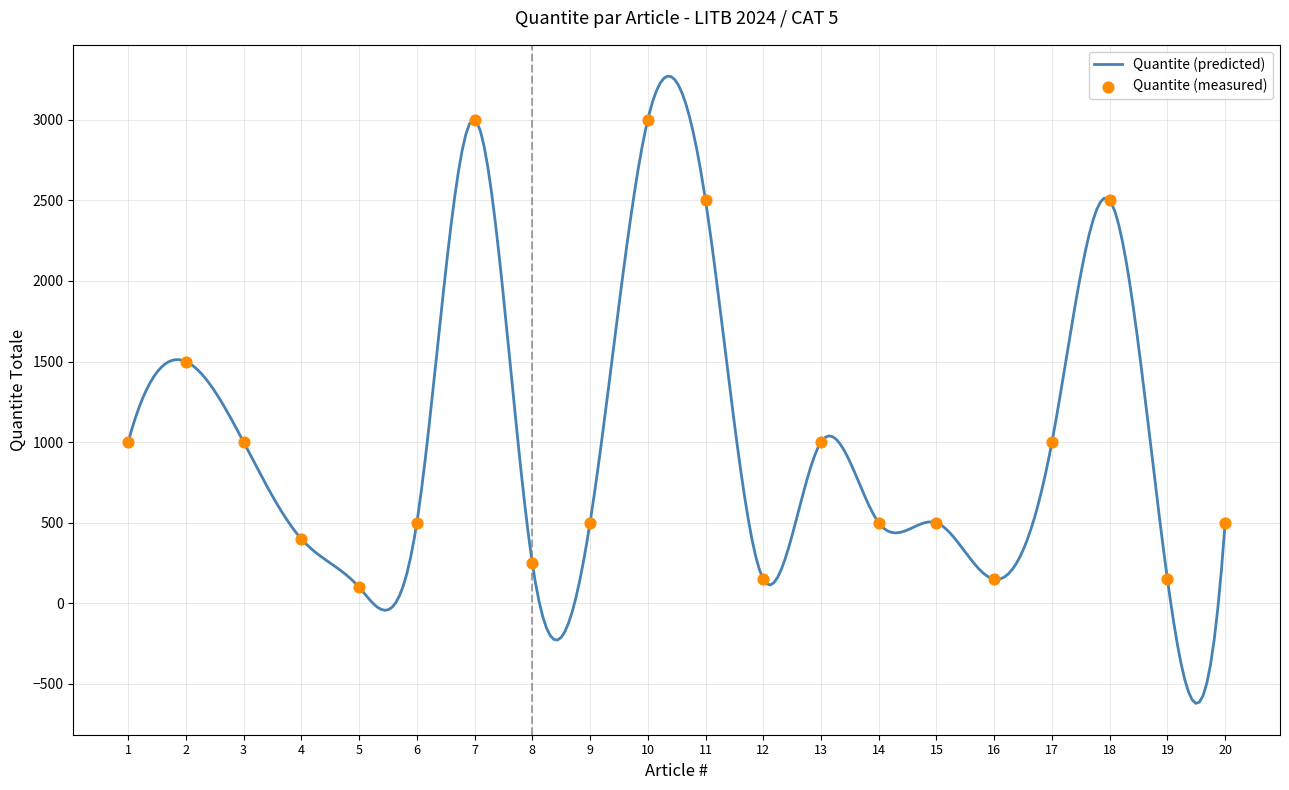

What is the change in value from 8 to 14?

+250